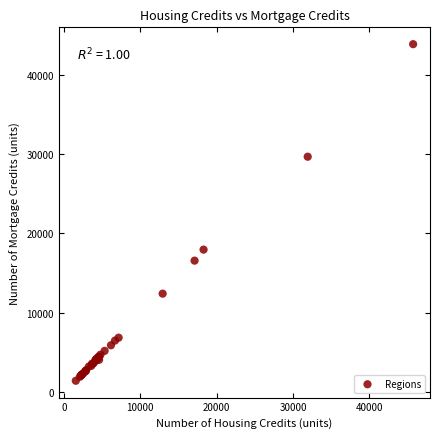

What Y value in the scatter plot is closest to 22651?

17965